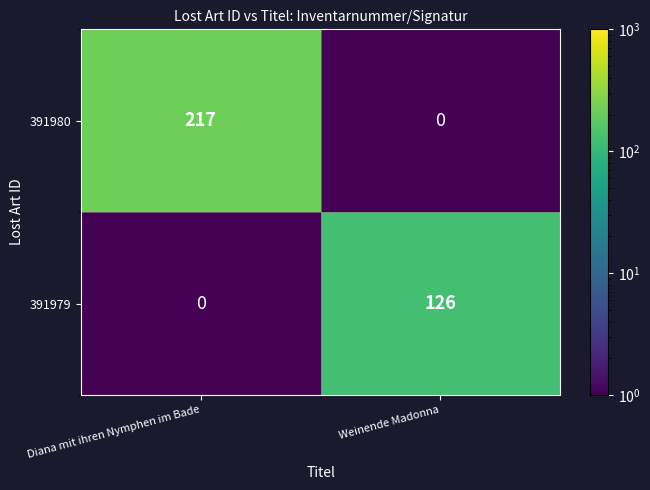

What is the smallest value displayed?

0